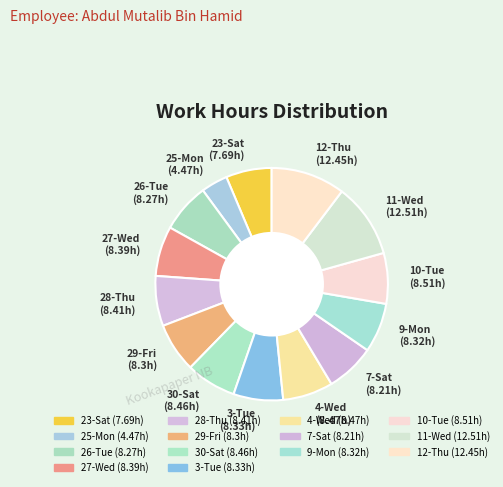

How many segments does this pie chart have?

14